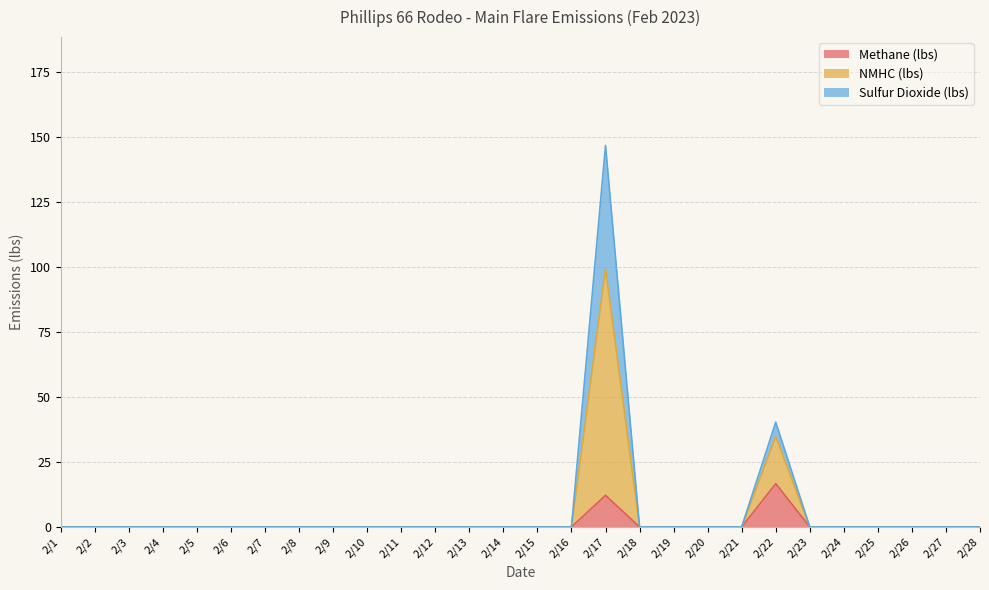

Which category has the highest value in the Methane (lbs) series?

2/22